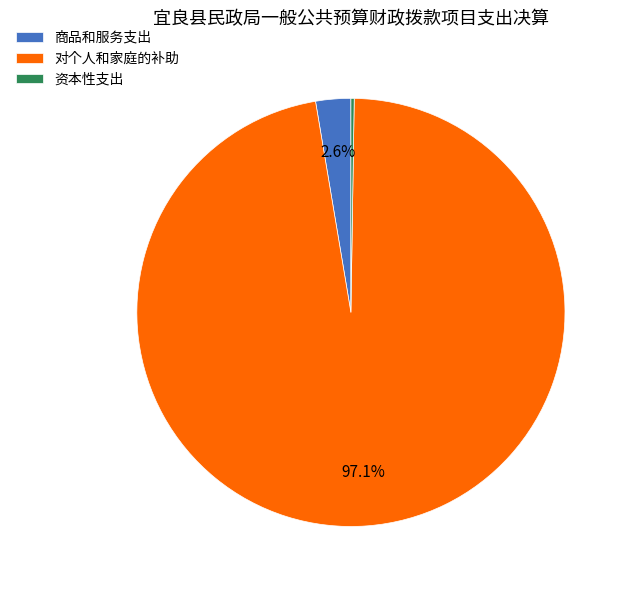

What percentage is the 对个人和家庭的补助 slice, to the nearest percent?

97%